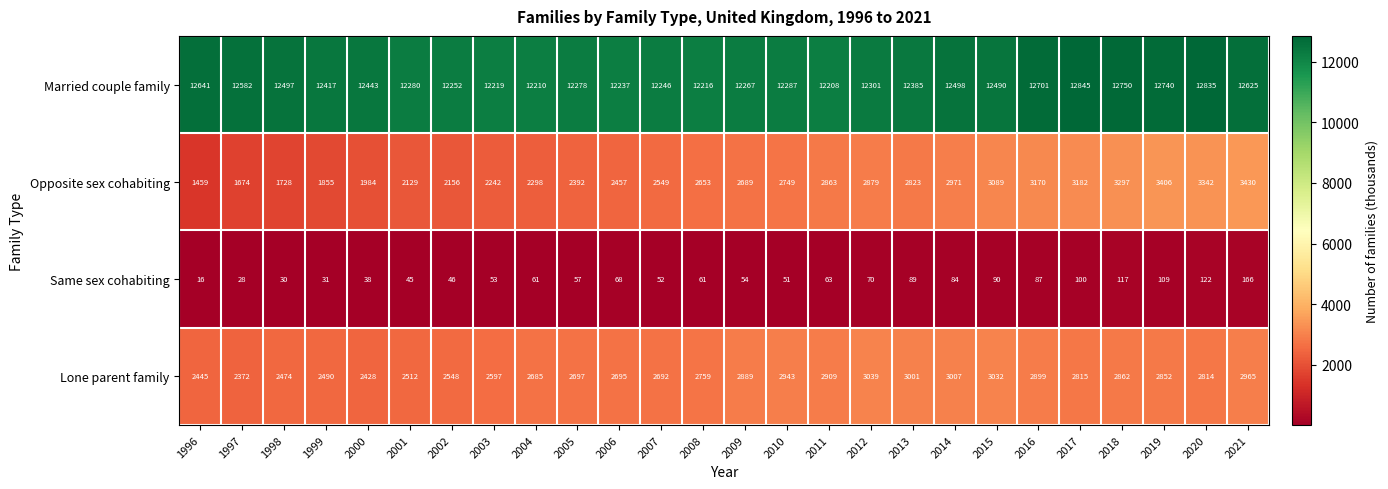

At which category is the sum across all series the highest?

2021